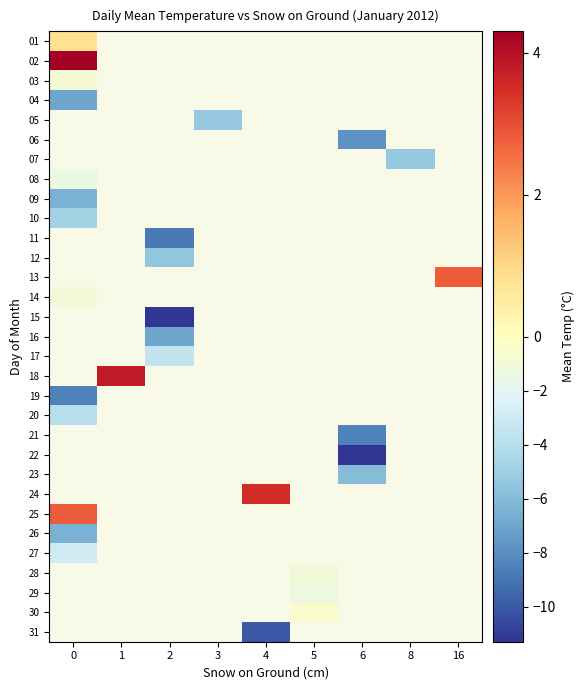

How many positive values does the row_12 series have?

1